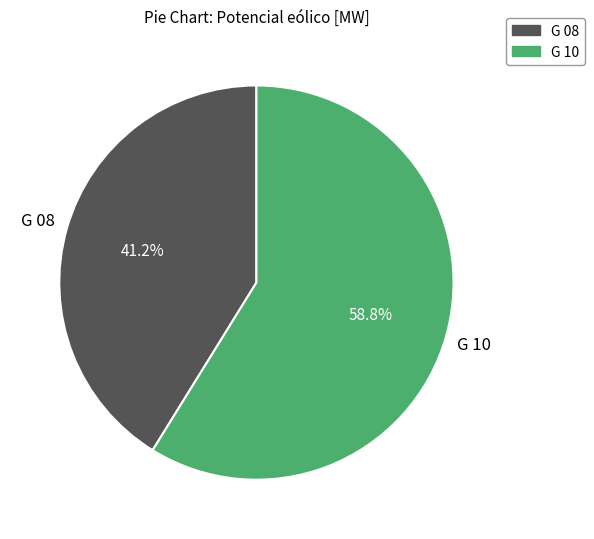

True or false: G 10 accounts for 54% of the total.

False